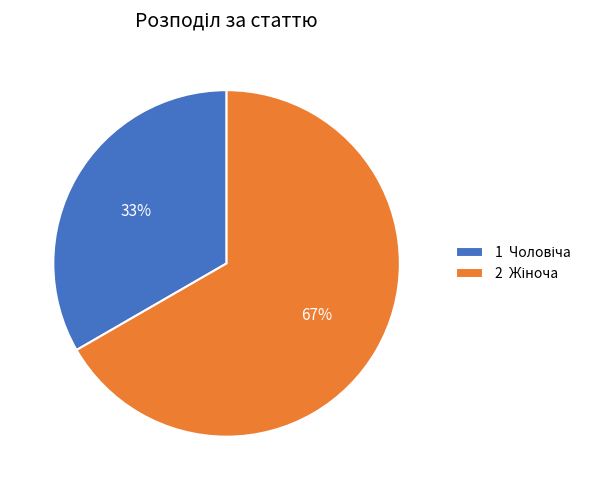

Is there a majority slice in this chart?

Yes